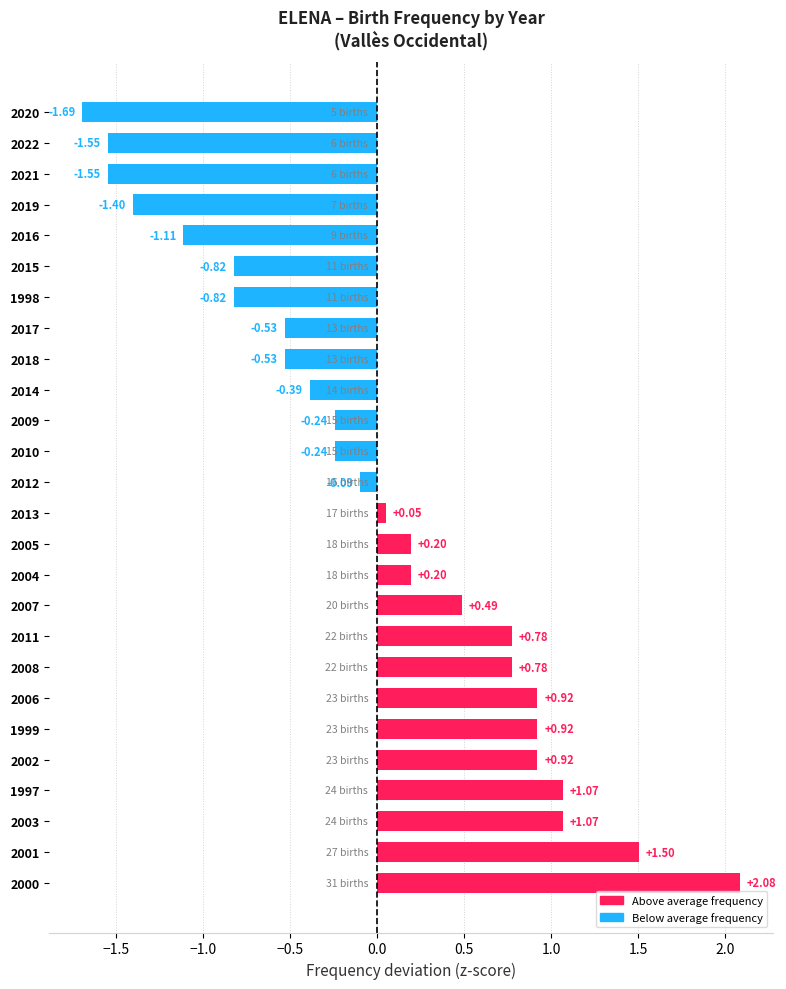

Approximately how many times larger is the value at 1997 compared to 2003?

1.0